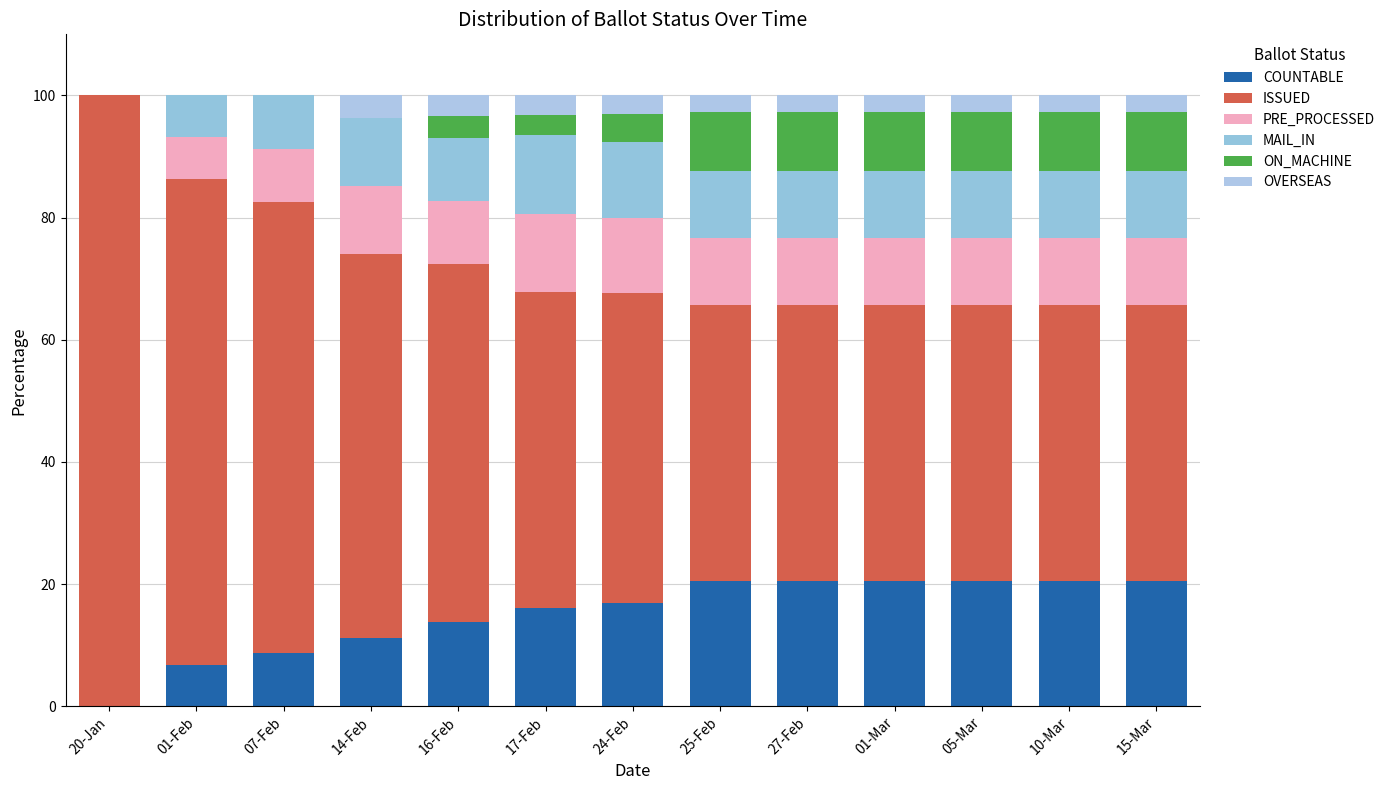

What are all the series names shown in the legend?

COUNTABLE, ISSUED, PRE_PROCESSED, MAIL_IN, ON_MACHINE, OVERSEAS